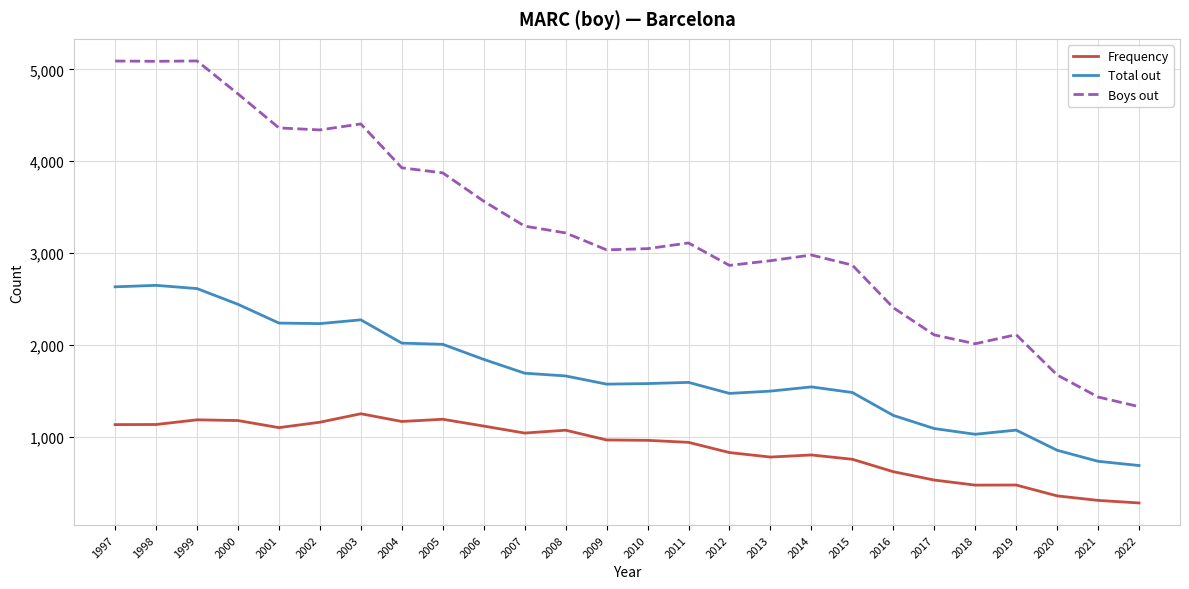

True or false: Total out and Boys out cross at least once.

False